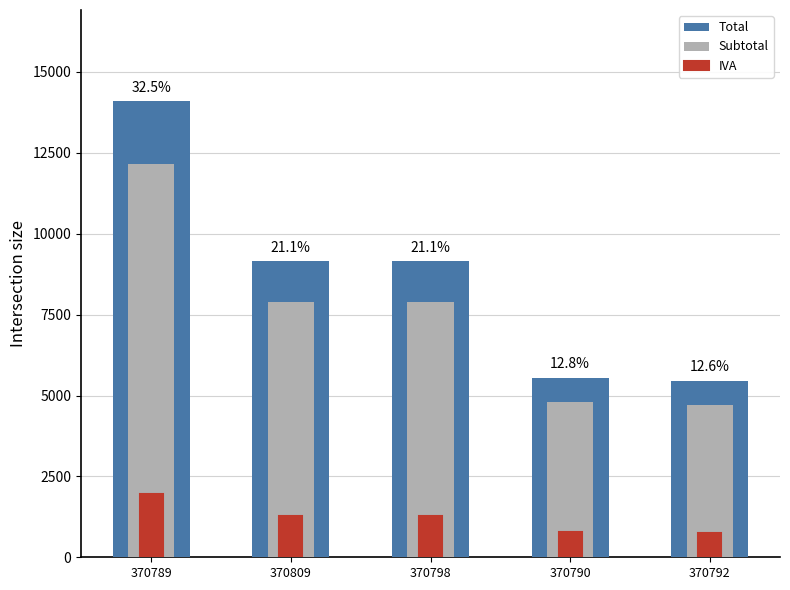

Which category has the lowest value in the Total series?

370792